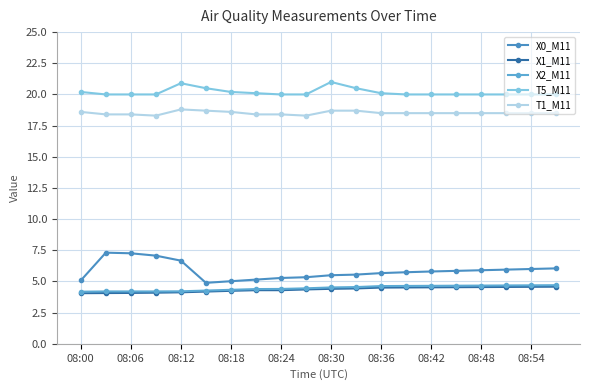

Where does the X0_M11 series first go above 5?

08:00